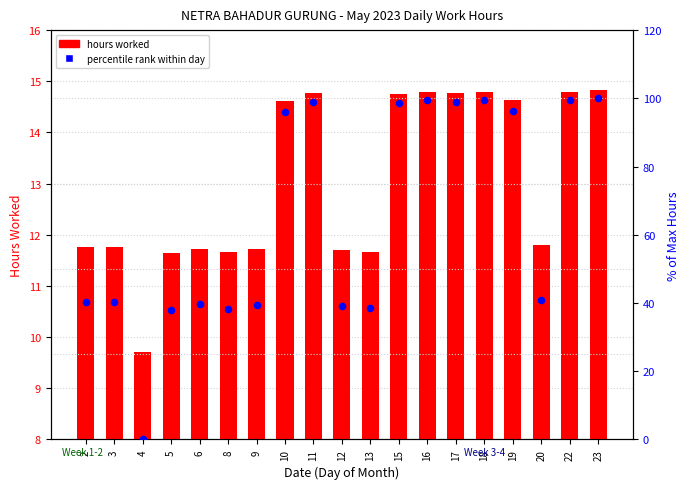

At which category is the sum across all series the highest?

23